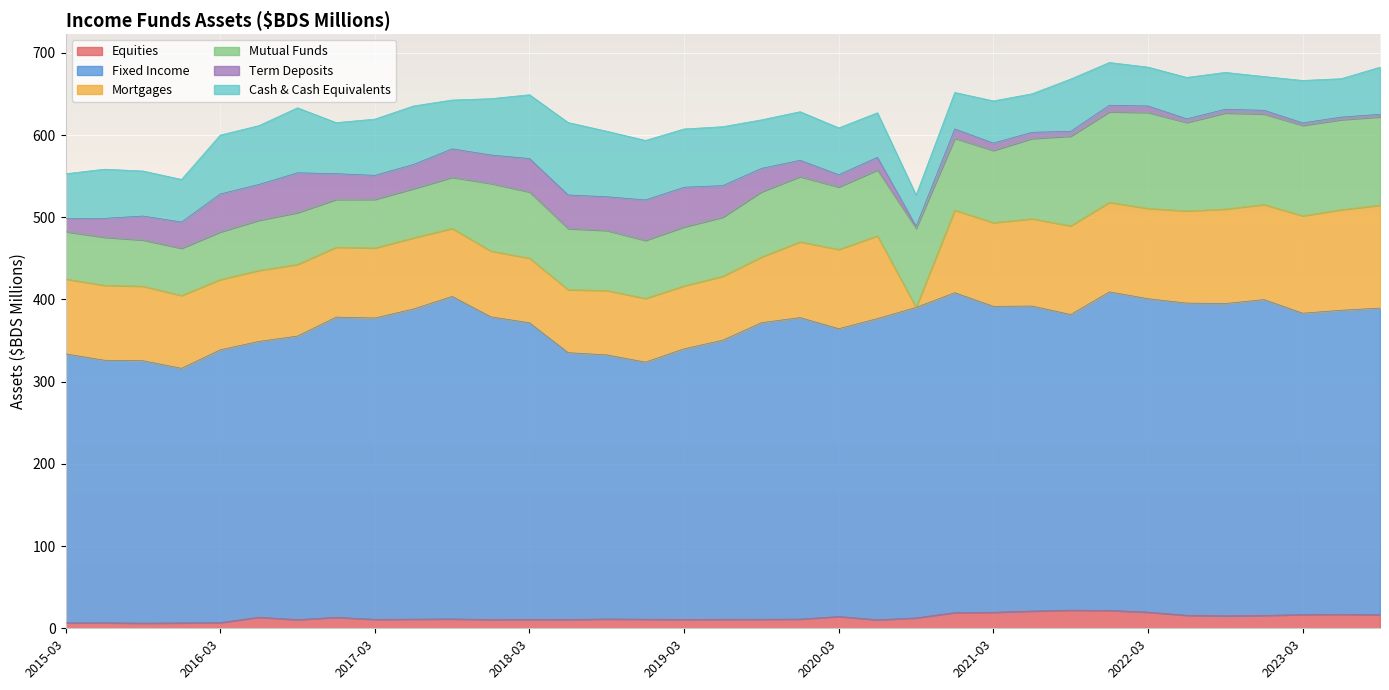

True or false: Term Deposits and Cash & Cash Equivalents cross at least once.

False